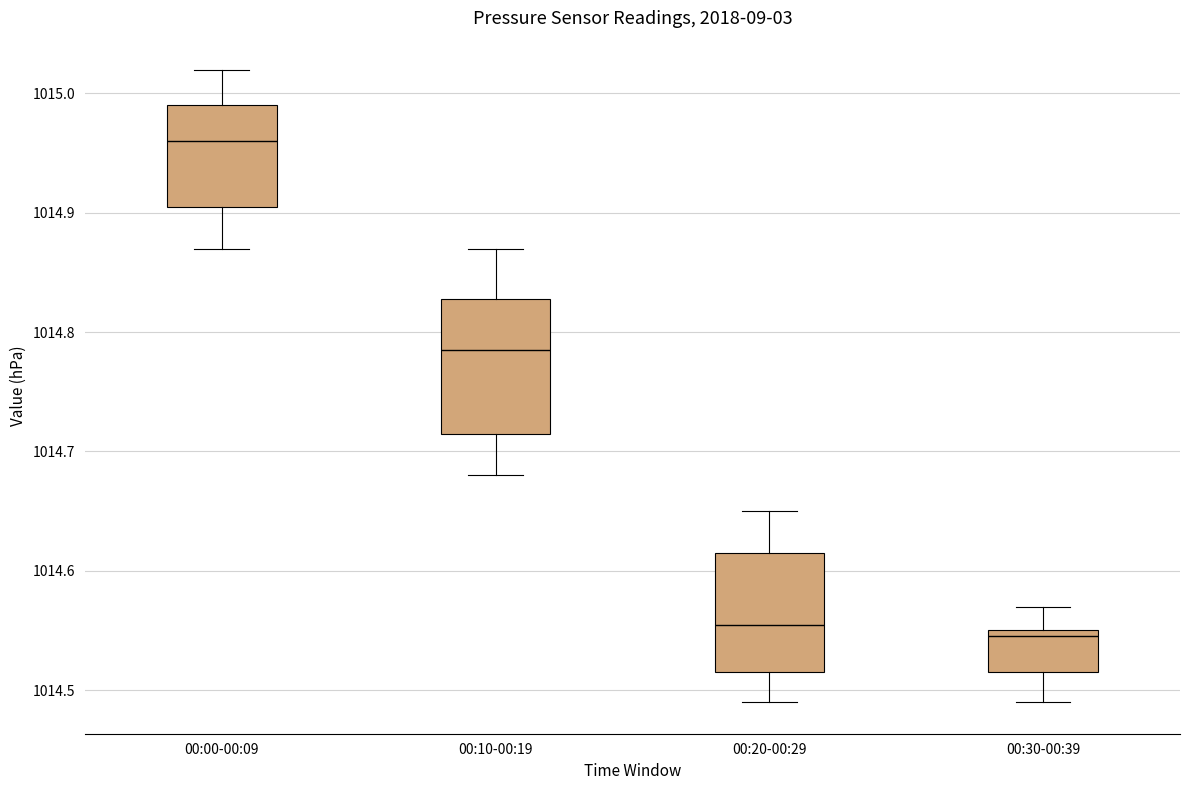

Reading left to right, read every box against the y-axis: the position of its median line, the range the box covers, and the ends of its whiskers. The values are not printed on the chart, so give them approximately, as read against the axis.

00:00-00:09: median 1014.96, box 1014.91 to 1014.99, whiskers 1014.87 to 1015.02
00:10-00:19: median 1014.79, box 1014.72 to 1014.83, whiskers 1014.68 to 1014.87
00:20-00:29: median 1014.56, box 1014.52 to 1014.62, whiskers 1014.49 to 1014.65
00:30-00:39: median 1014.55 (just below the box's upper edge), box 1014.52 to 1014.55, whiskers 1014.49 to 1014.57